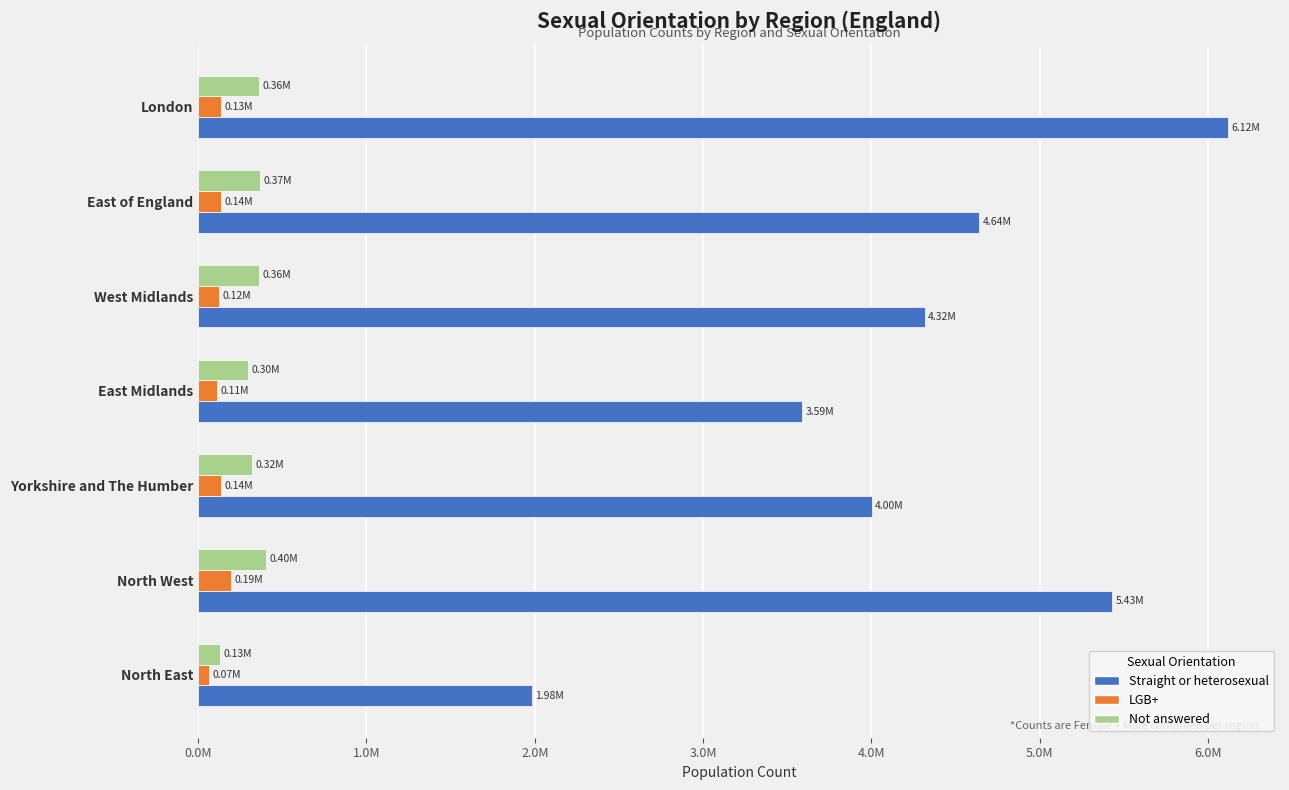

What are all the series names shown in the legend?

Straight or heterosexual, LGB+, Not answered